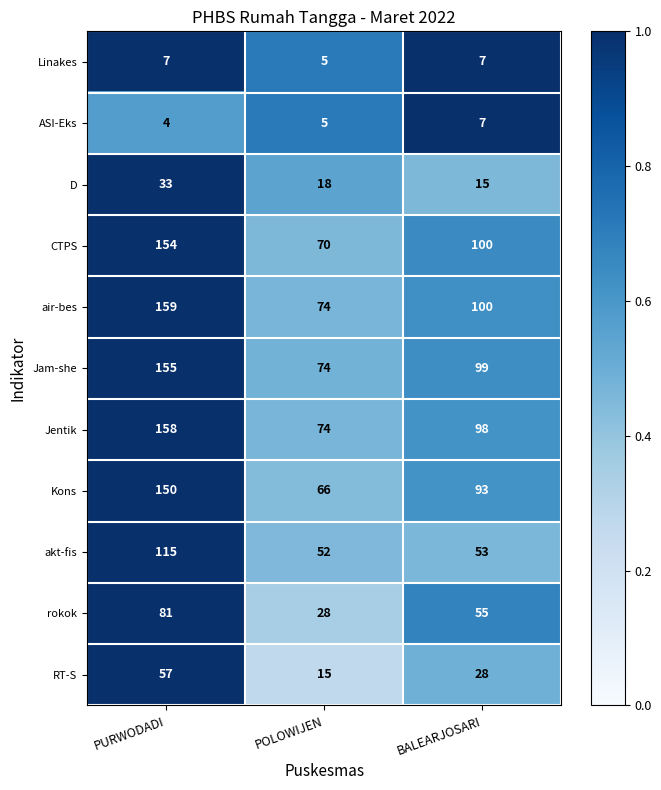

Which series changed the most between PURWODADI and POLOWIJEN?

air-bes